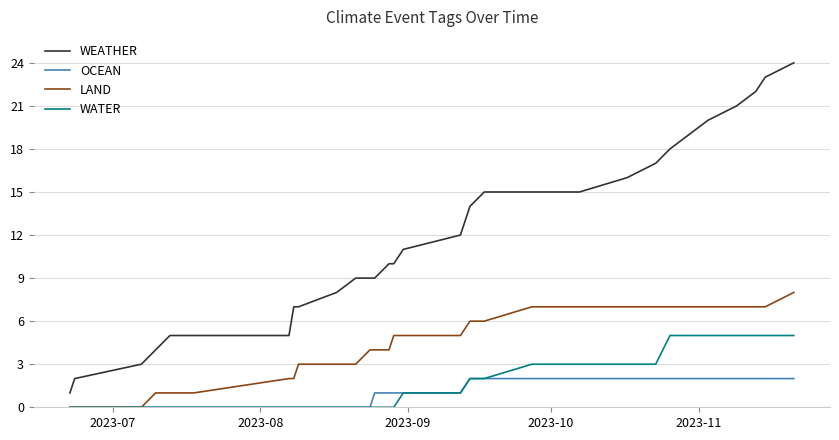

Rank the series by their maximum value, from lowest to highest.

OCEAN, WATER, LAND, WEATHER